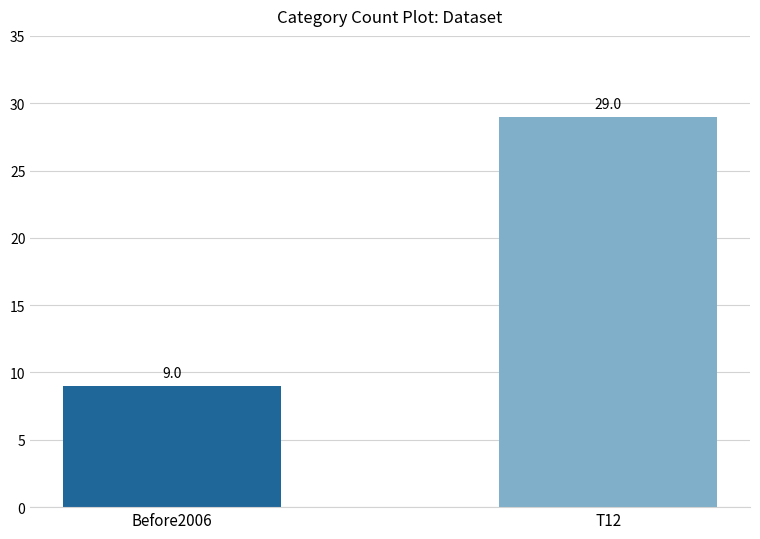

How many values are between 9 and 29?

2